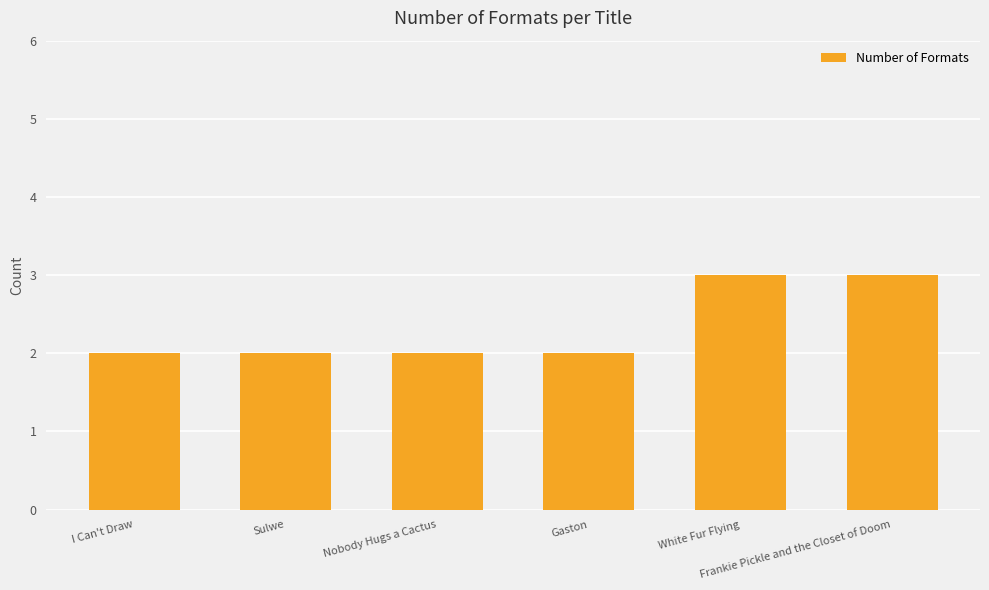

What position from the left is Nobody Hugs a Cactus?

3